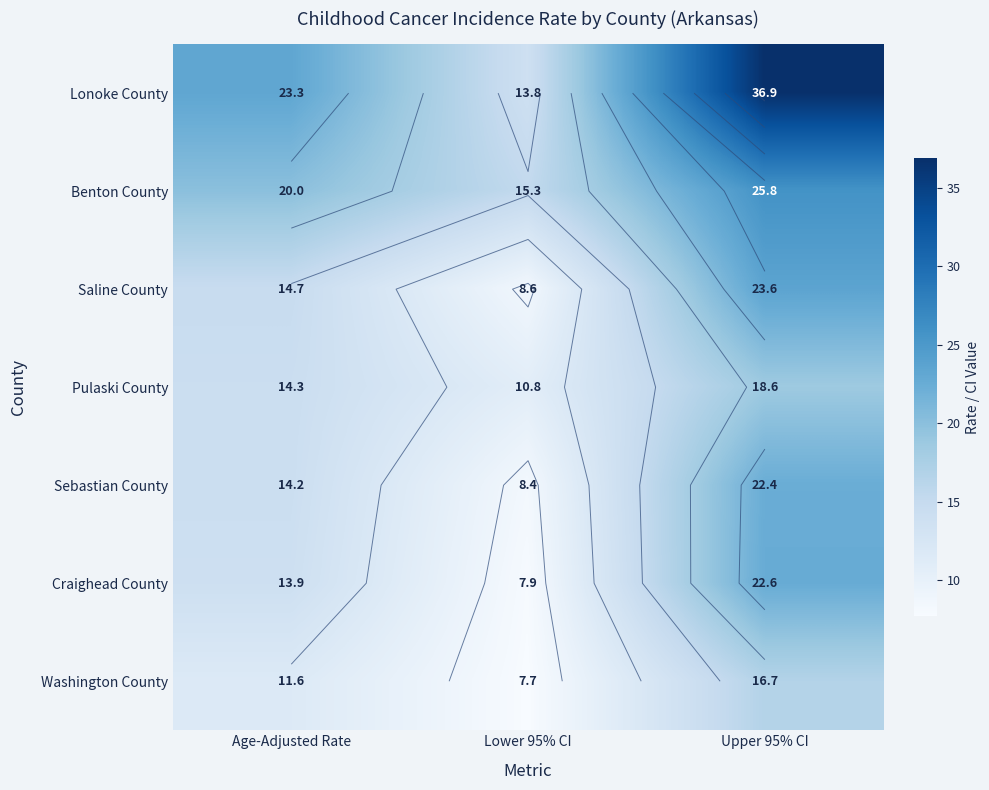

Where is Pulaski County nearest to the value 14?

Age-Adjusted Rate